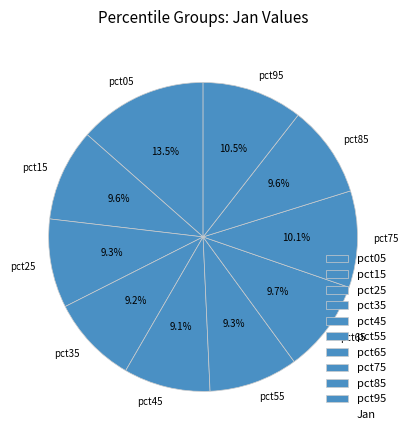

Is pct25 the majority of the pie?

No